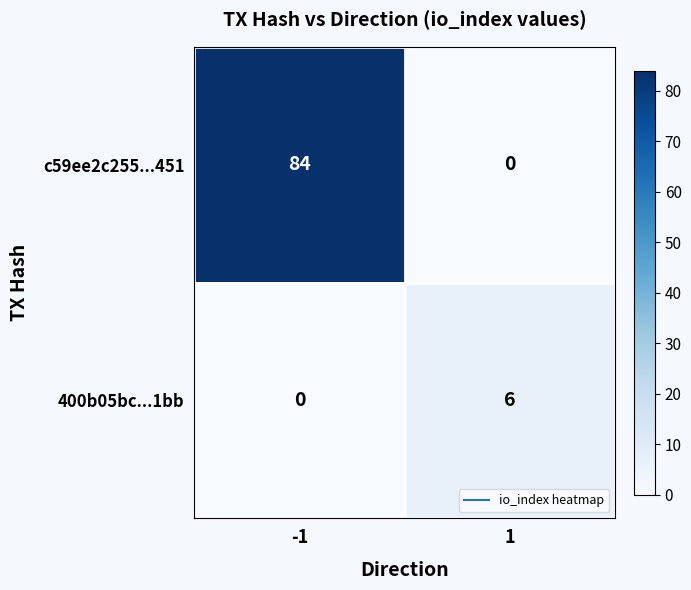

What is the maximum value shown in the chart?

84